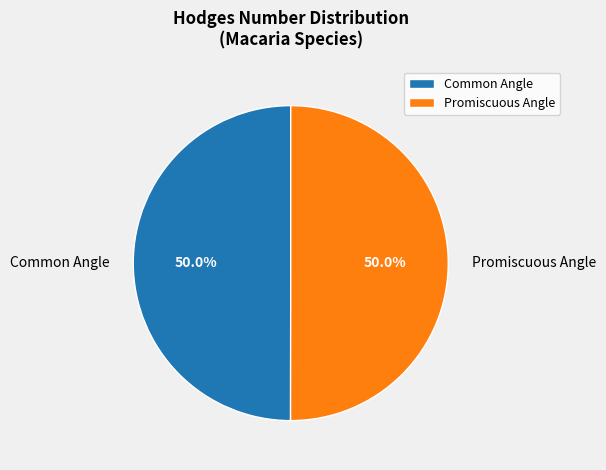

How many segments does this pie chart have?

2